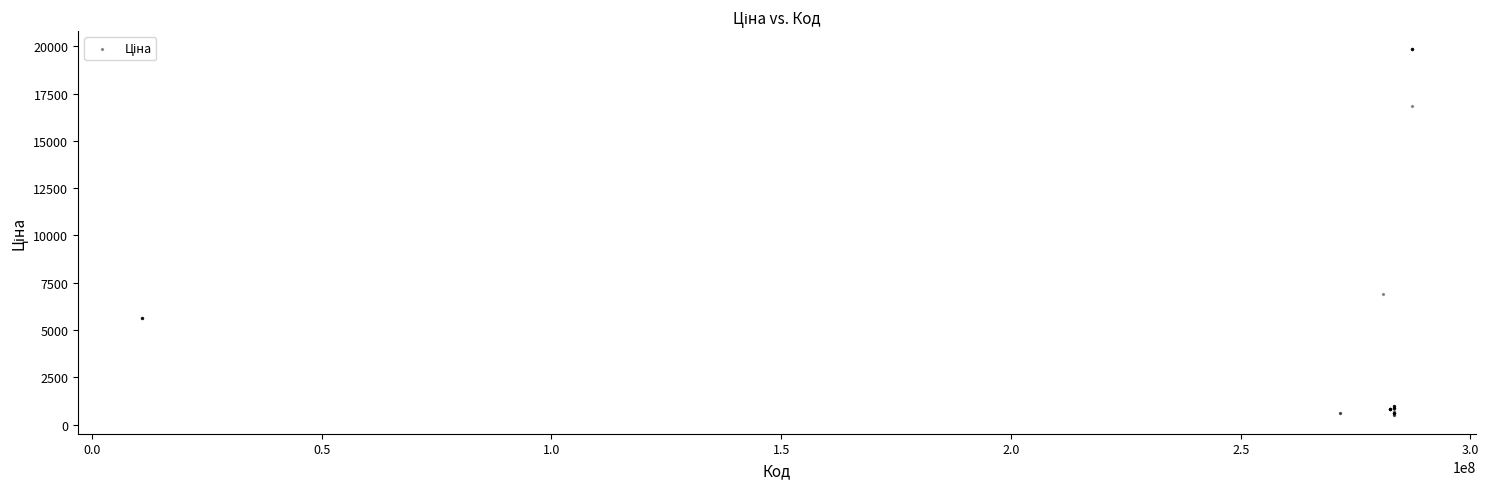

What Y value in the scatter plot is closest to 10156?

6879.5